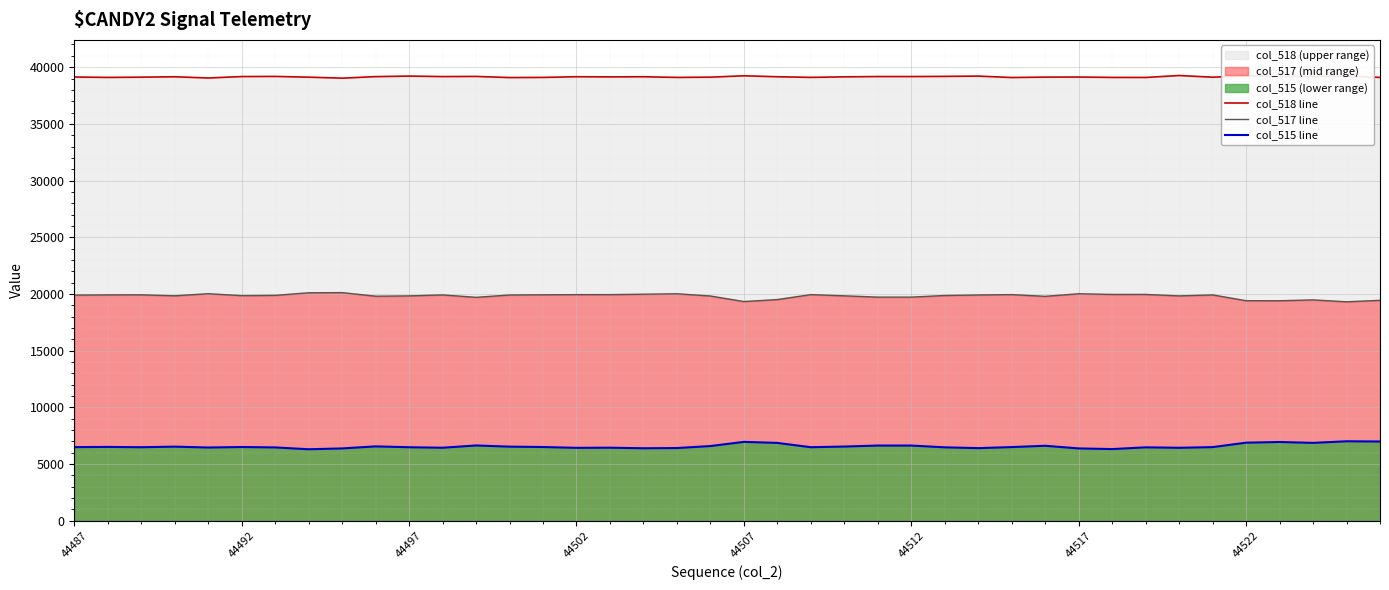

What is the minimum value for col_515 line?

6310